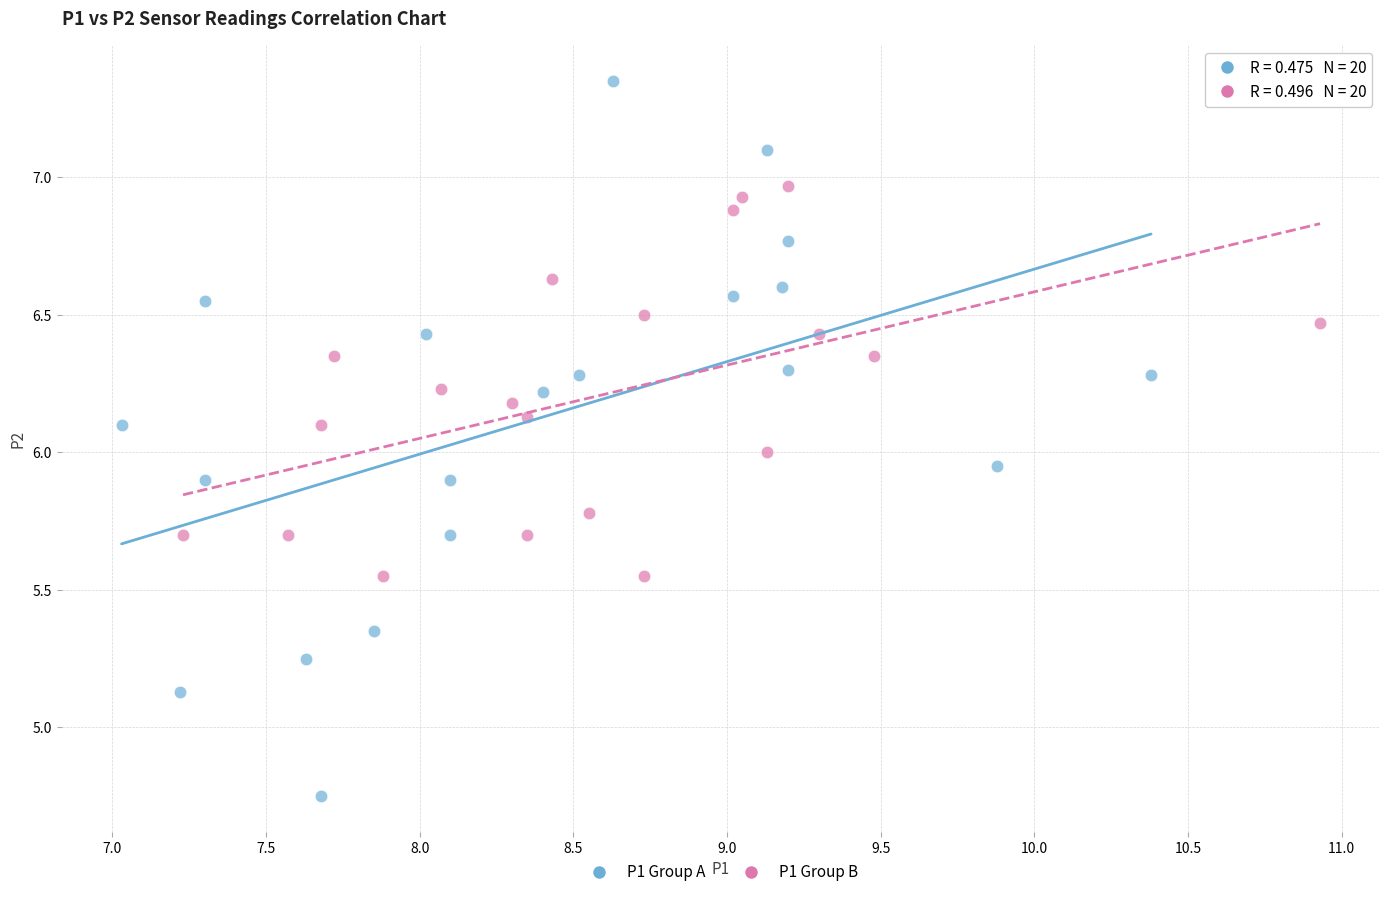

What are all the series names shown in the legend?

P1 Group A, P1 Group B